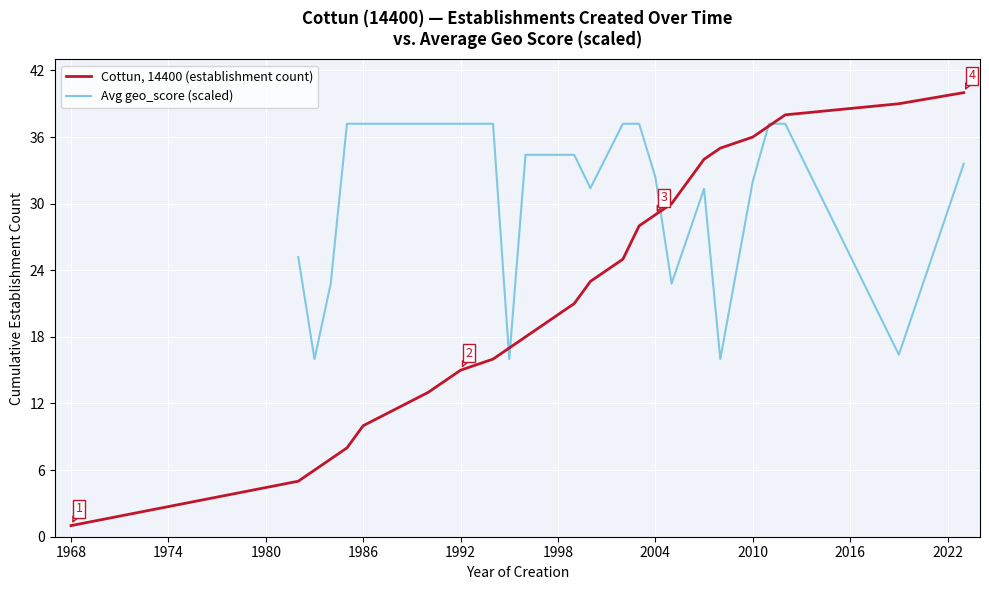

How many Avg geo_score (scaled) values are between 22 and 37?

11